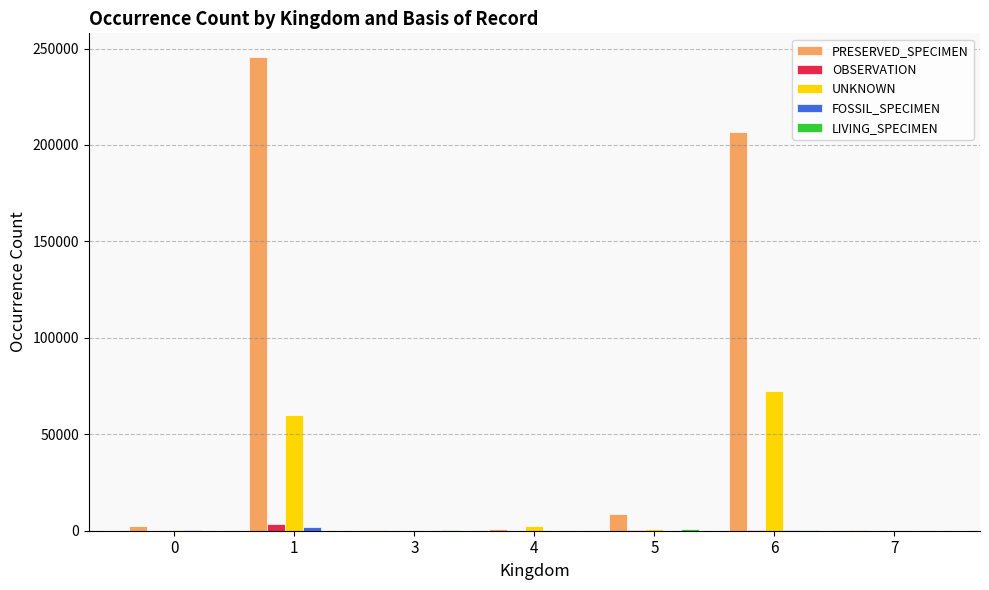

Which series has the largest total across all categories?

PRESERVED_SPECIMEN